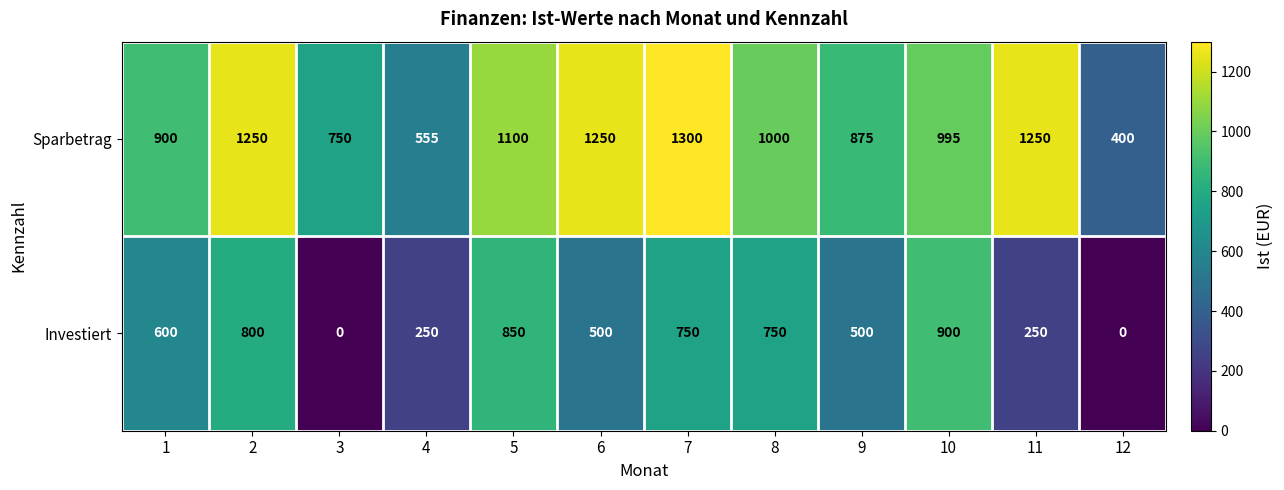

At which category does the chart reach its peak across all series?

7